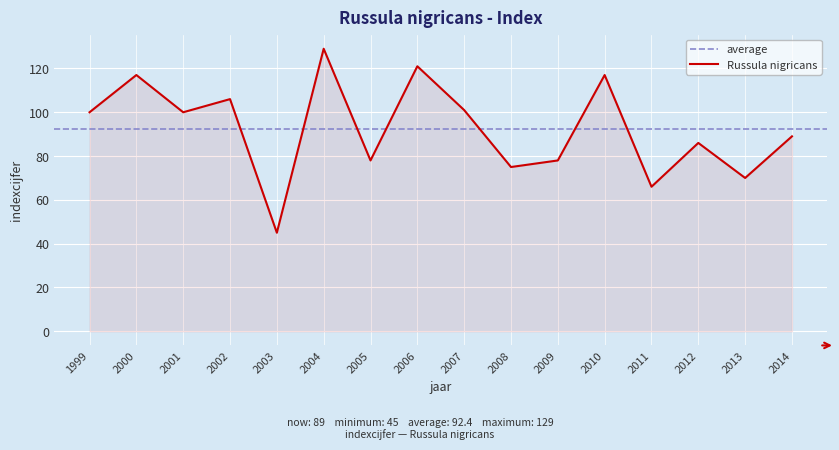

Is it true that the value at 2004 is 129?

True